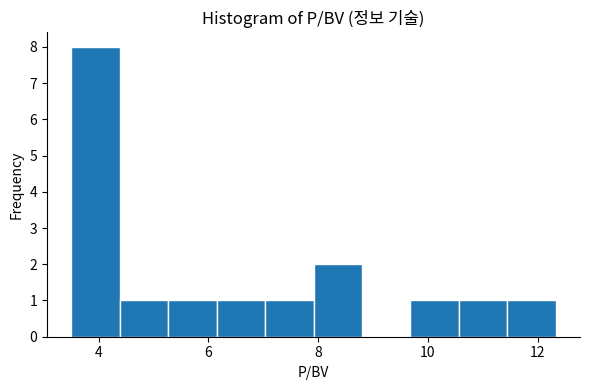

Reading left to right, list every bar in this chart as the range it spans on the x-axis followed by its height. Neither the bar edges nor the heights are printed on the chart, so give them approximately, as read against the axes.

3.6 to 4.4: 8
4.4 to 5.2: 1
5.2 to 6.2: 1
6.2 to 7.0: 1
7.0 to 8.0: 1
8.0 to 8.8: 2
8.8 to 9.6: 0
9.6 to 10.6: 1
10.6 to 11.4: 1
11.4 to 12.4: 1